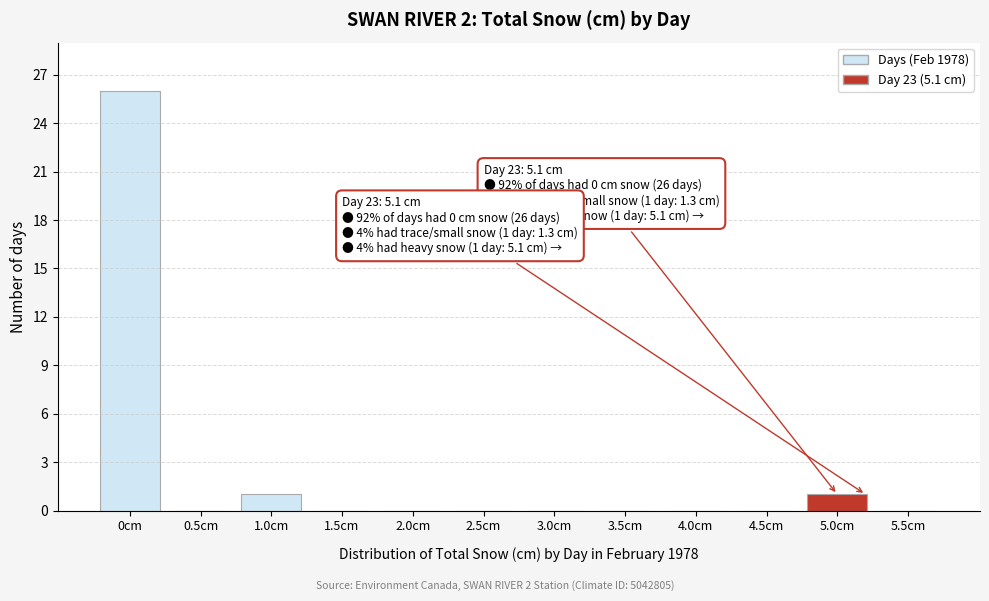

Reading left to right, what are all the values shown in this chart?

0cm=26	0.5cm=0	1.0cm=1	1.5cm=0	2.0cm=0	2.5cm=0	3.0cm=0	3.5cm=0	4.0cm=0	4.5cm=0	5.0cm=1	5.5cm=0